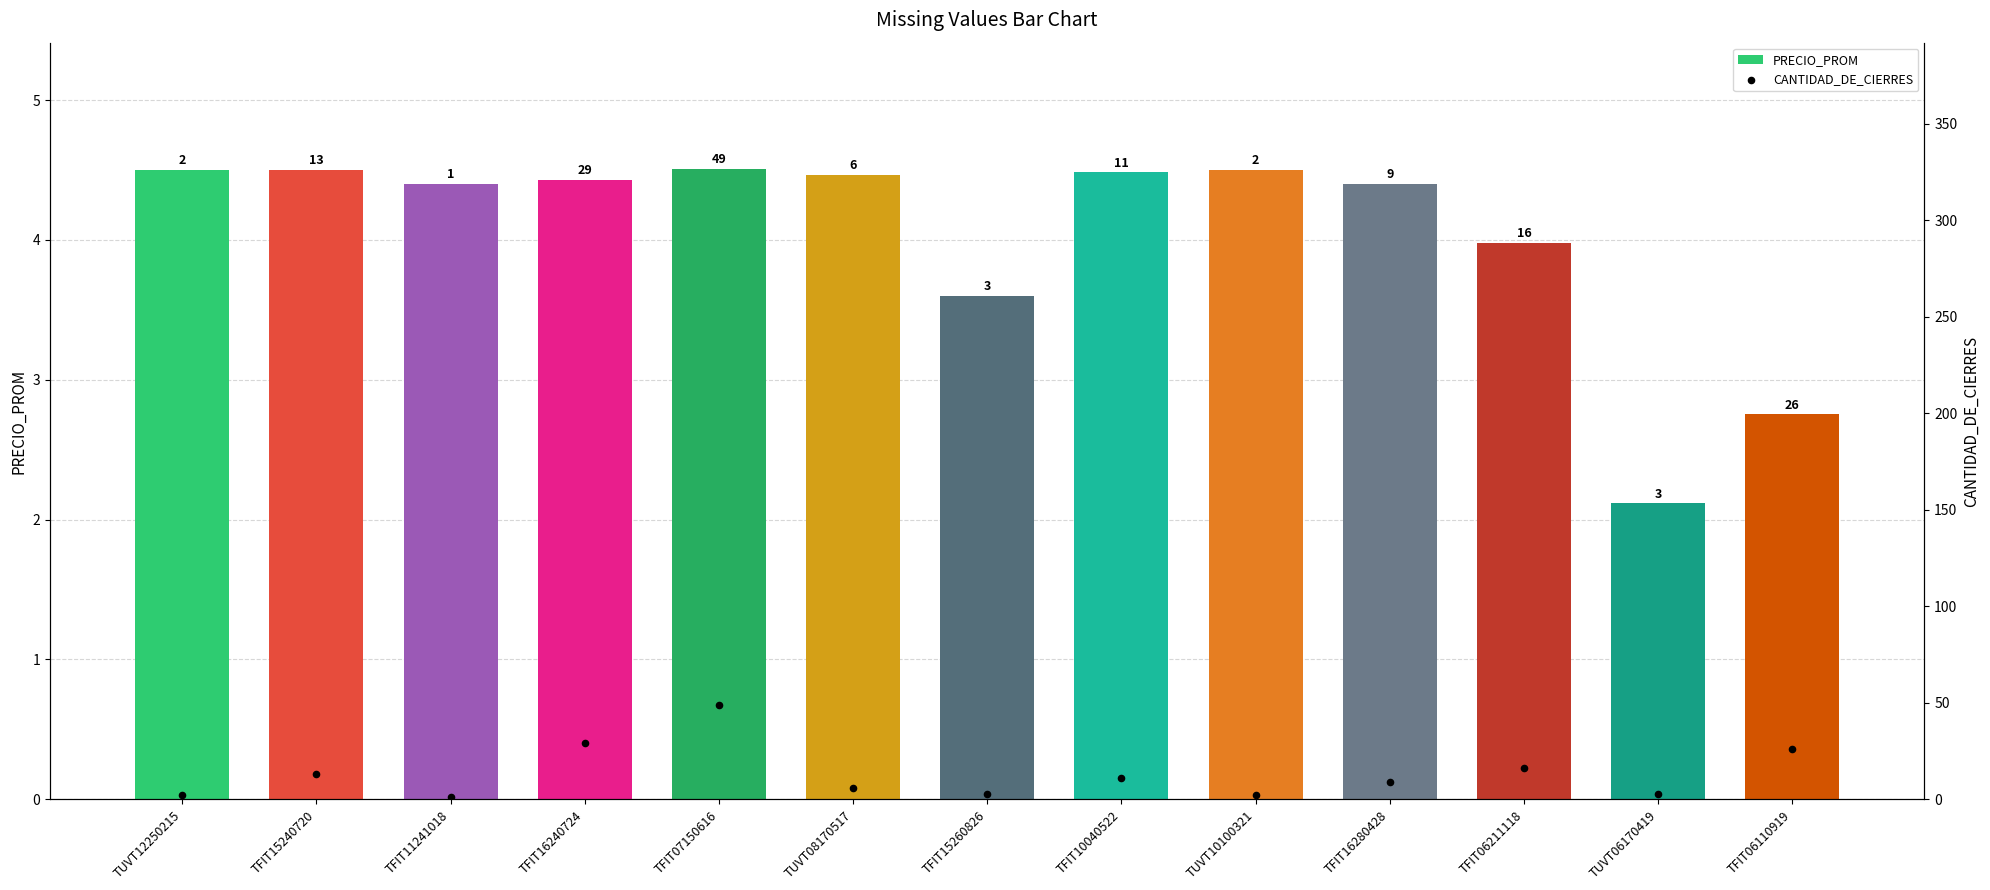

Which series has the largest Y range (max minus min)?

CANTIDAD_DE_CIERRES